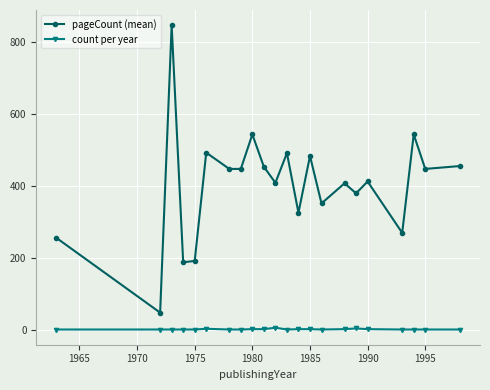

Rank the series by their average value, from highest to lowest.

pageCount (mean), count per year